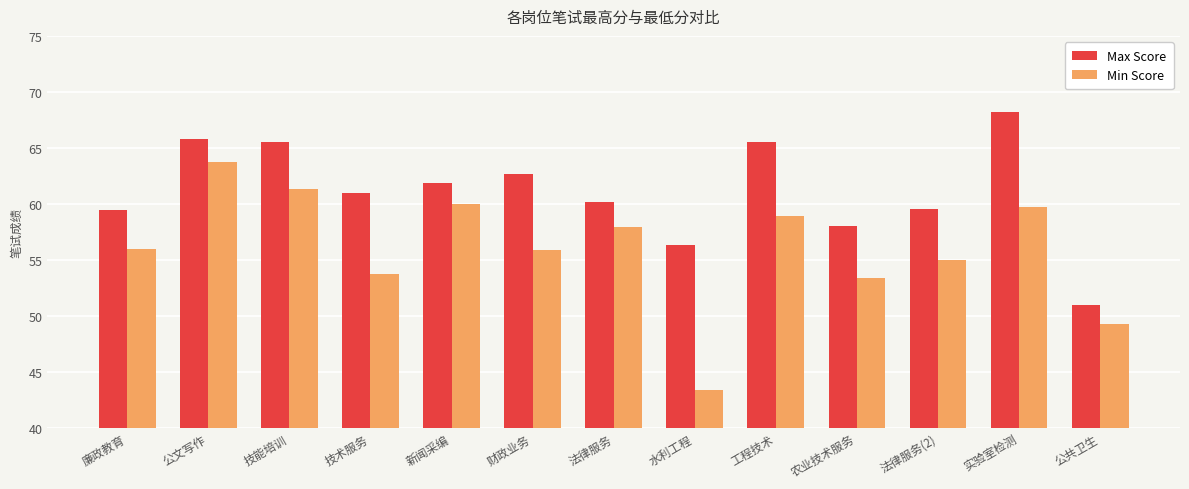

Which series has the widest spread of values?

Min Score